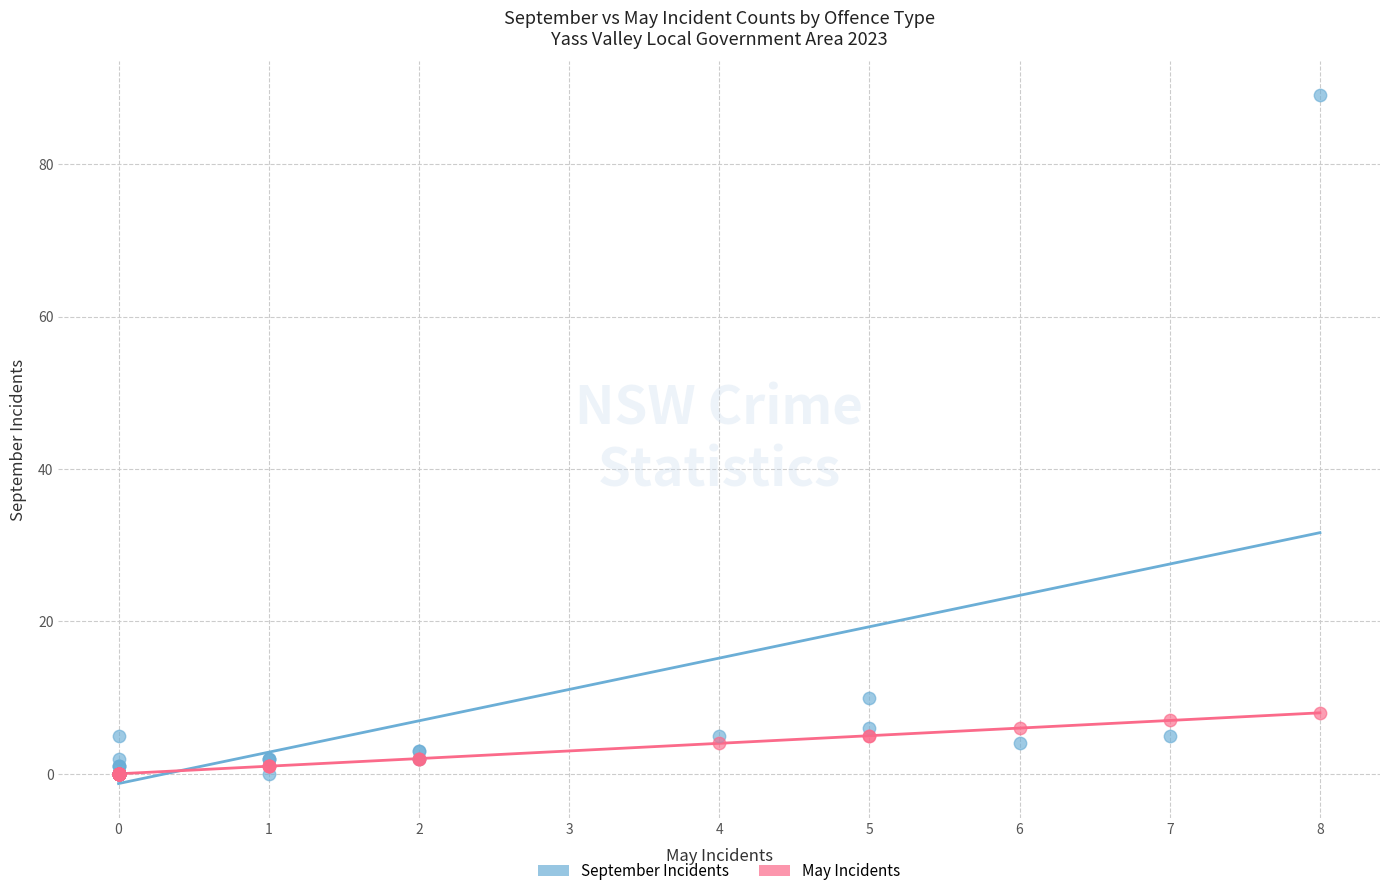

Across all series, what Y value is closest to 44?

10